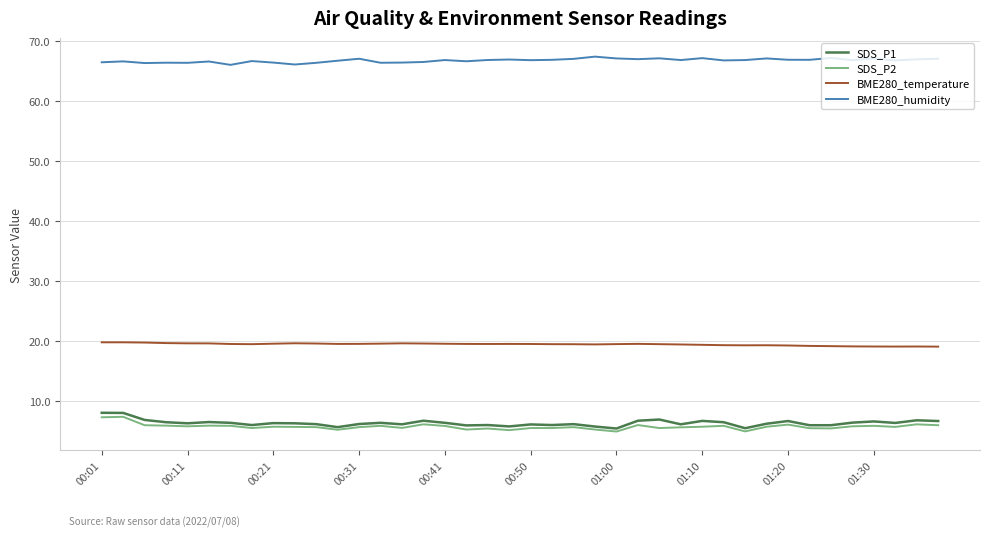

True or false: BME280_humidity and BME280_temperature intersect in this chart.

False